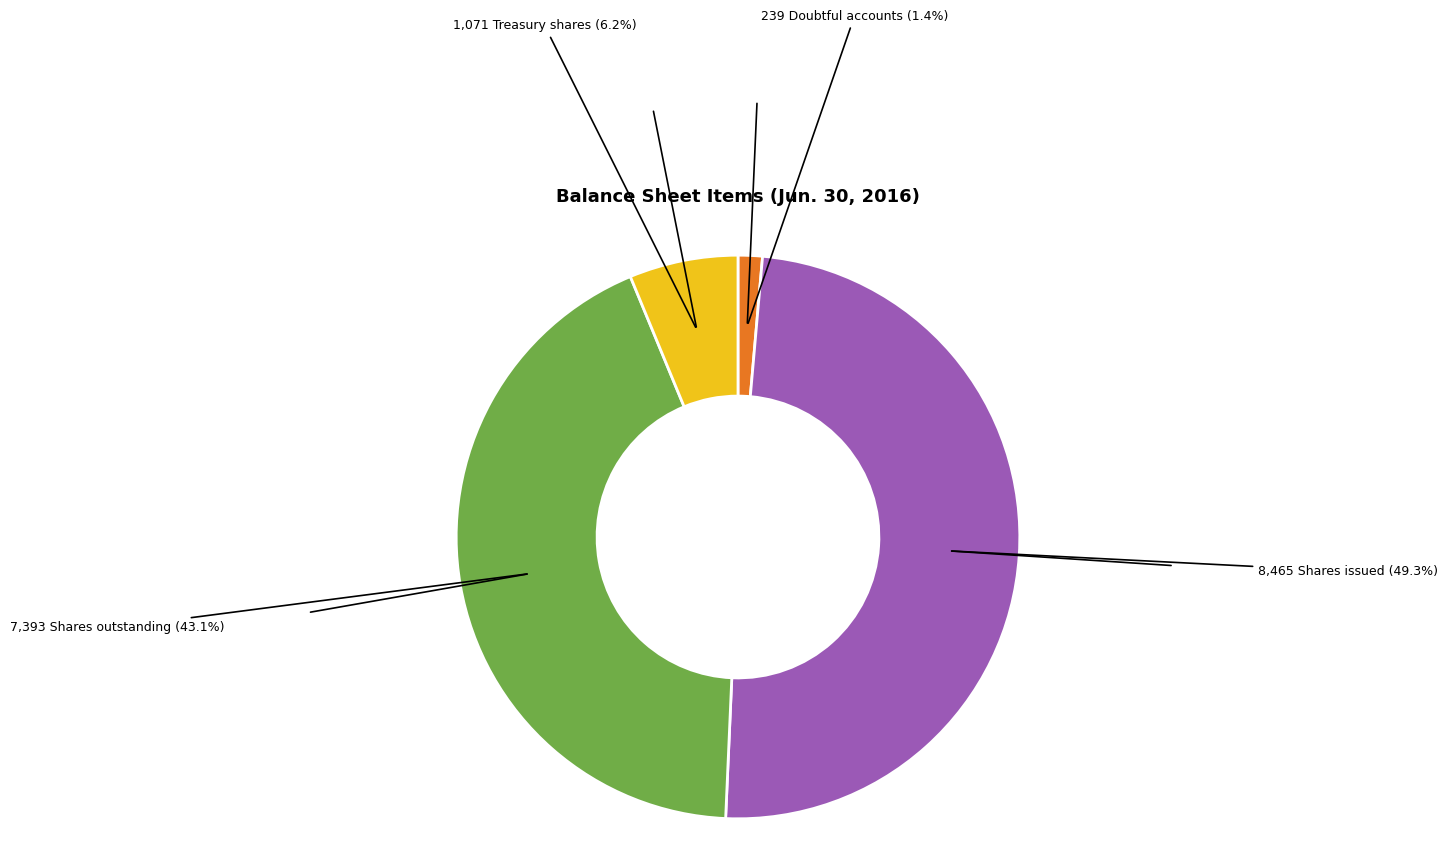

To the nearest percent, what is the difference between the largest and smallest slice percentages?

48%